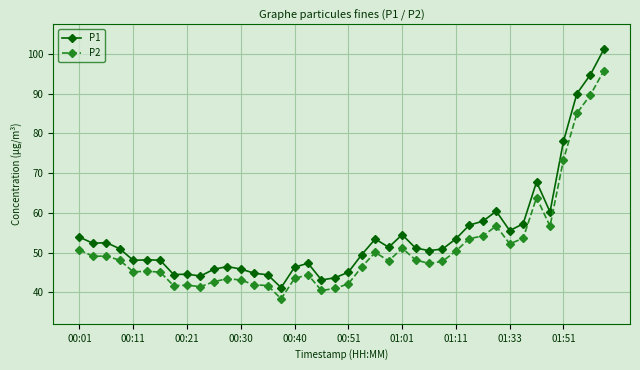

Rank the series by their maximum value, from highest to lowest.

P1, P2